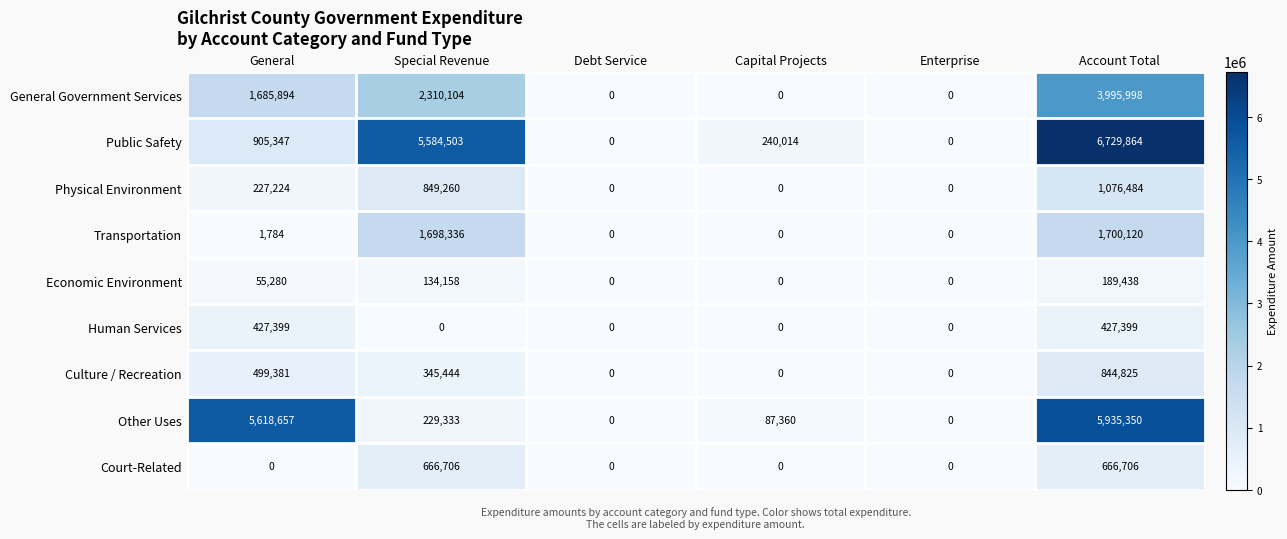

How many series are shown in this chart?

9